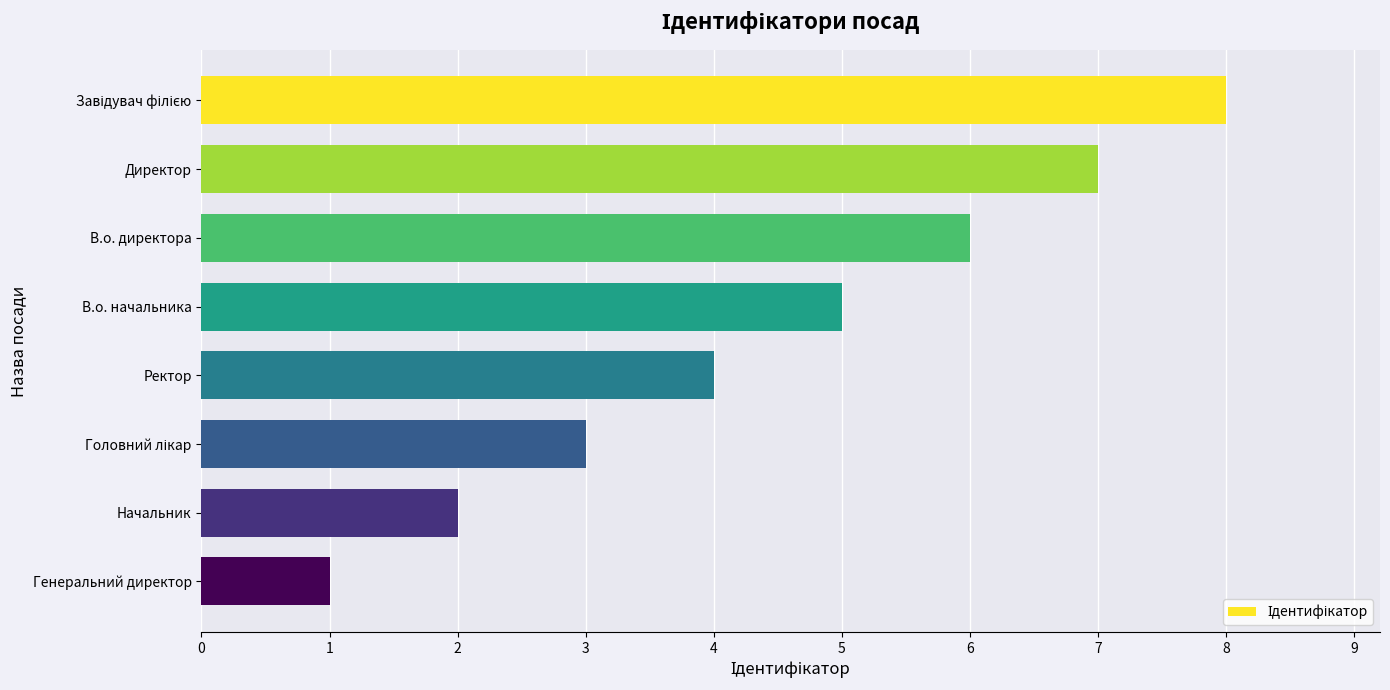

Reading bottom to top, list all the values displayed in this chart.

1	2	3	4	5	6	7	8